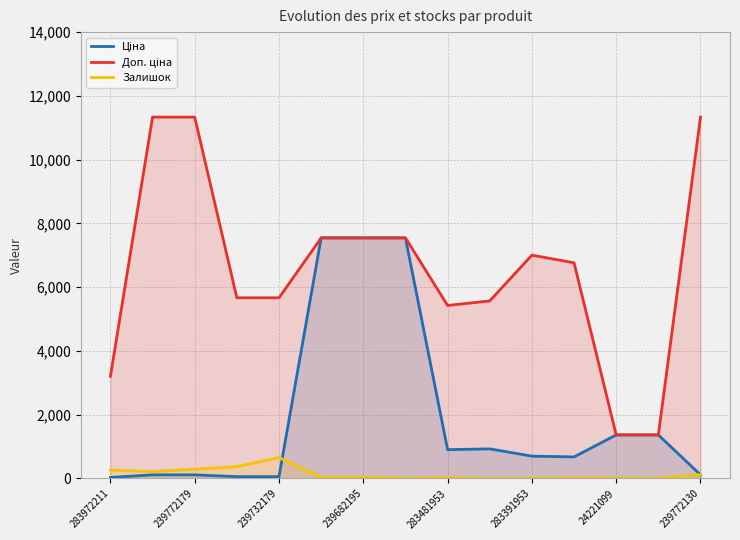

Rank the series by their average value, from highest to lowest.

Доп. ціна, Ціна, Залишок